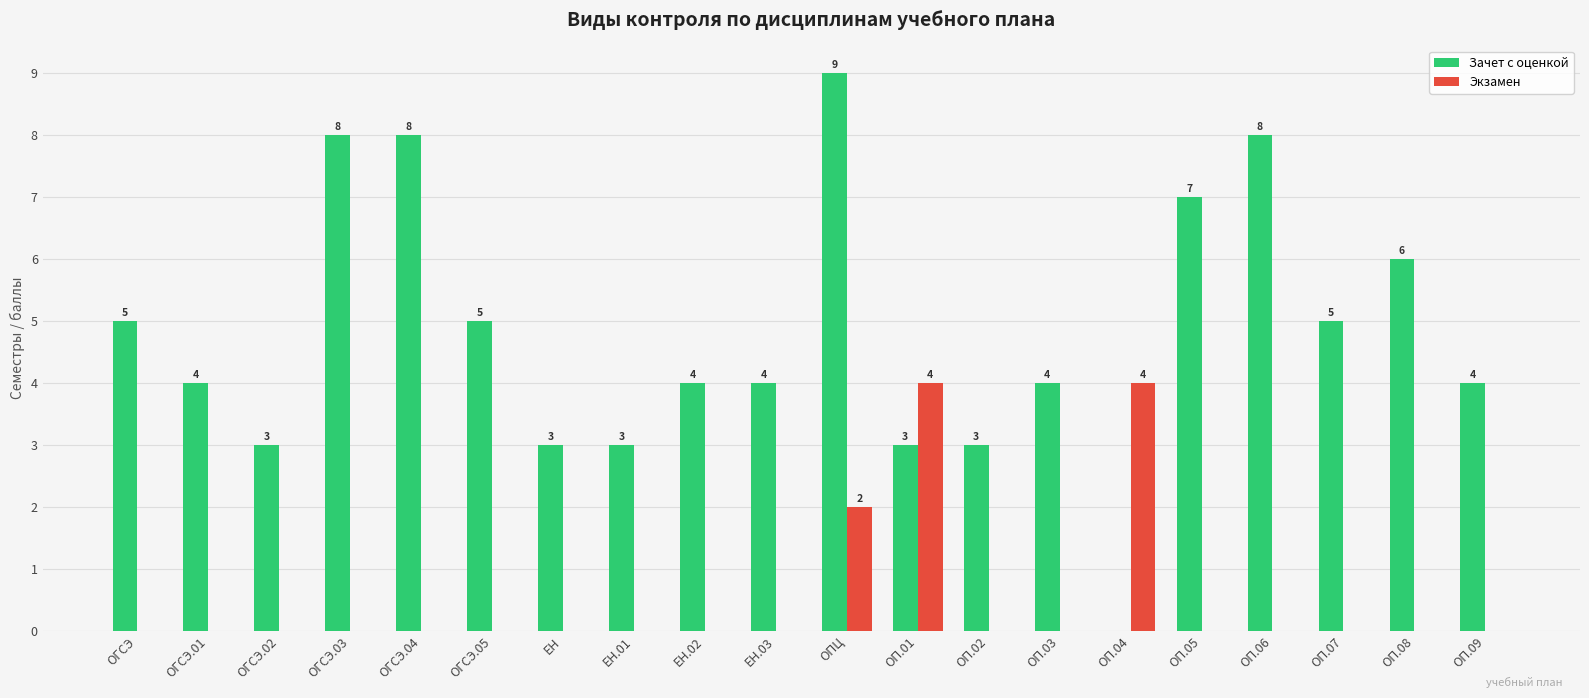

How many values in Зачет с оценкой are above zero?

19